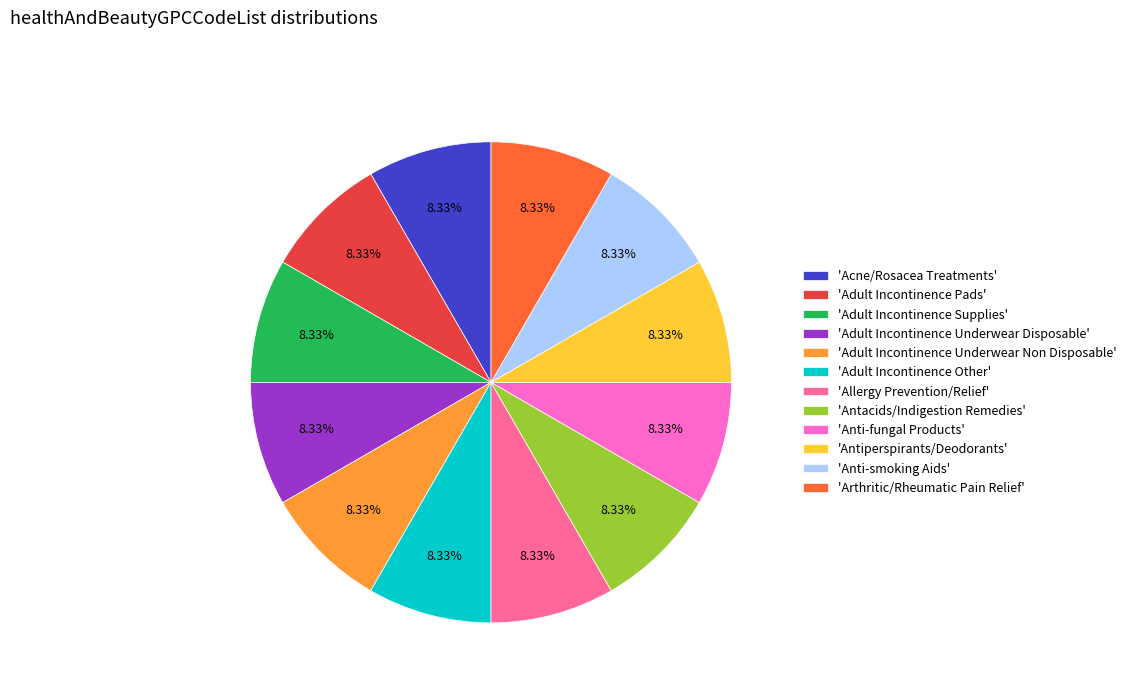

How many slices are in this pie chart?

12